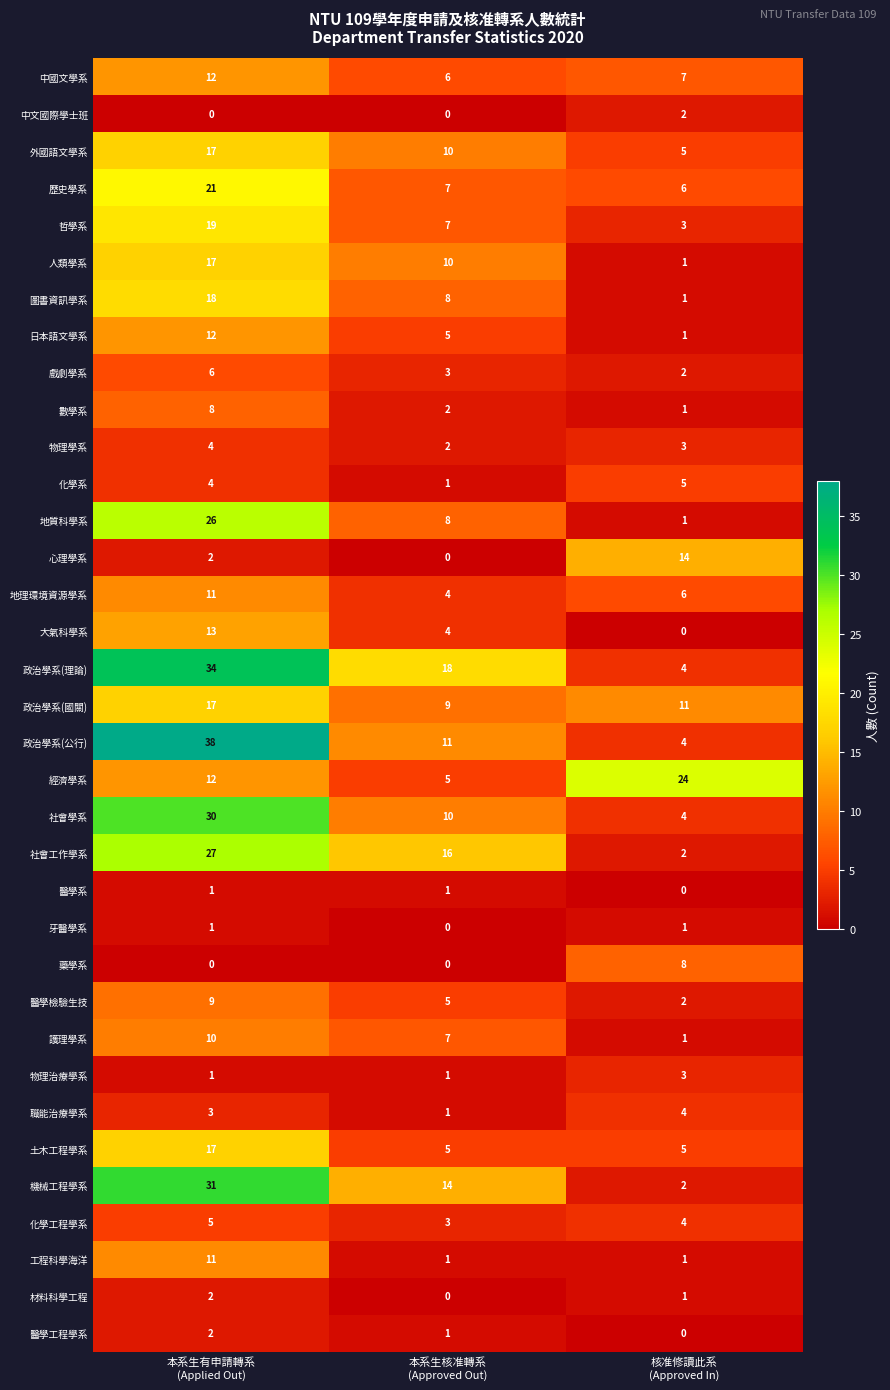

Count the 地質科學系 values in the range 1 to 26.

3